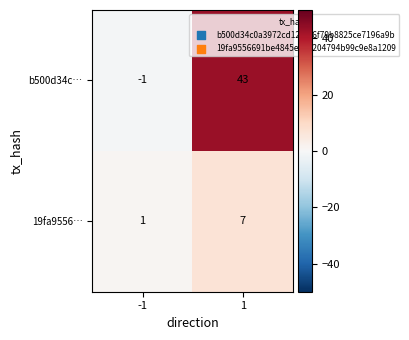

True or false: b500d34c… has a value of 0 at -1.

False